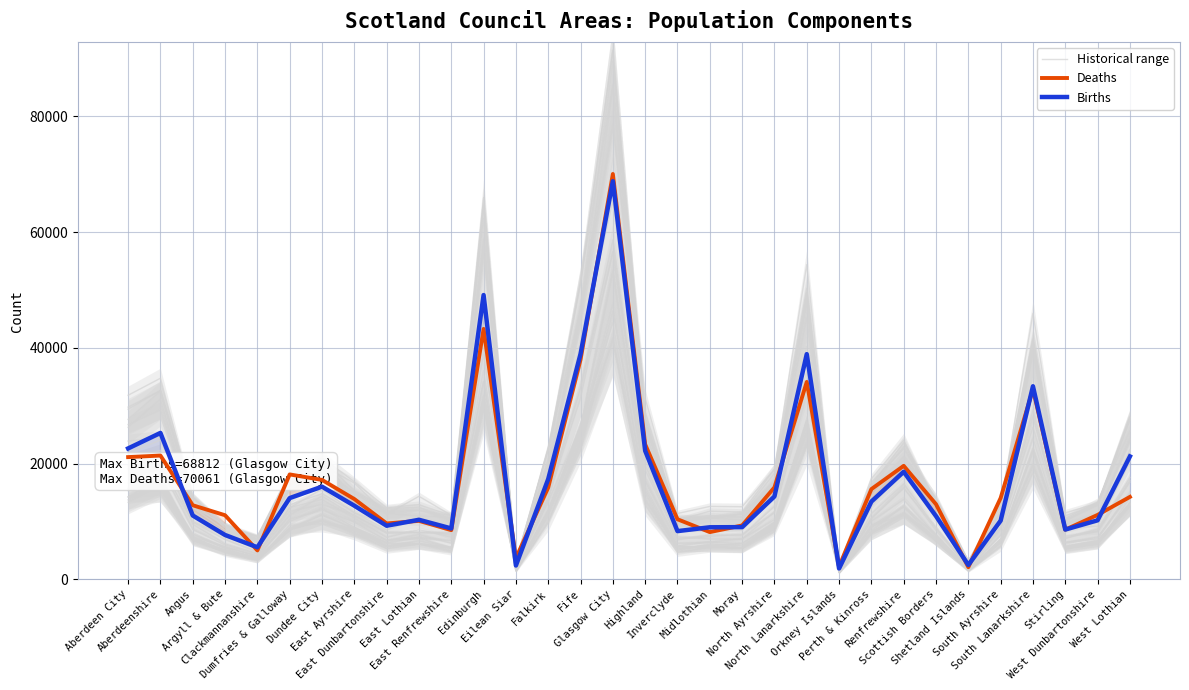

What is the label of the 17th point from the left?

Highland